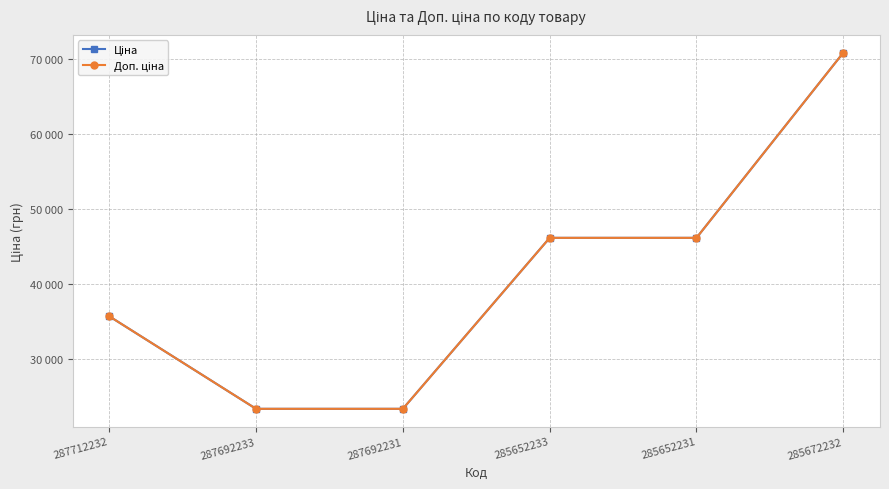

Is this an area chart (filled region under the line)?

No